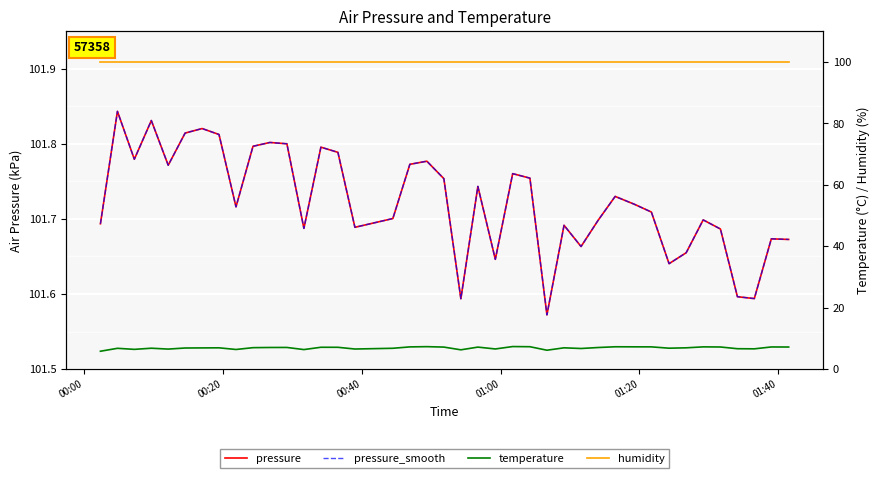

At which label is humidity closest to 100?

00:00